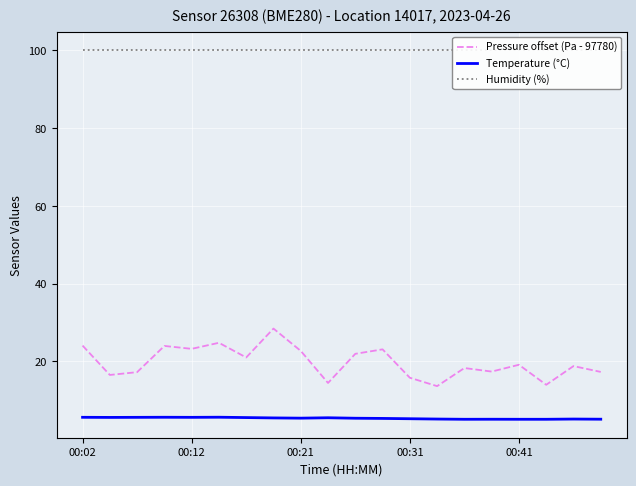

Reading right to left, transcribe all the data shown in this chart.

Pressure offset (Pa - 97780): 17.2	18.8	13.9	19.1	17.3	18.2	13.6	15.8	23.1	21.9	14.4	22.7	28.4	21.0	24.8	23.2	23.9	17.2	16.5	24.0
Temperature (°C): 5.1	5.1	5.1	5.1	5.1	5.1	5.1	5.2	5.3	5.3	5.5	5.3	5.4	5.5	5.6	5.6	5.6	5.6	5.5	5.6
Humidity (%): 100.0	100.0	100.0	100.0	100.0	100.0	100.0	100.0	100.0	100.0	100.0	100.0	100.0	100.0	100.0	100.0	100.0	100.0	100.0	100.0